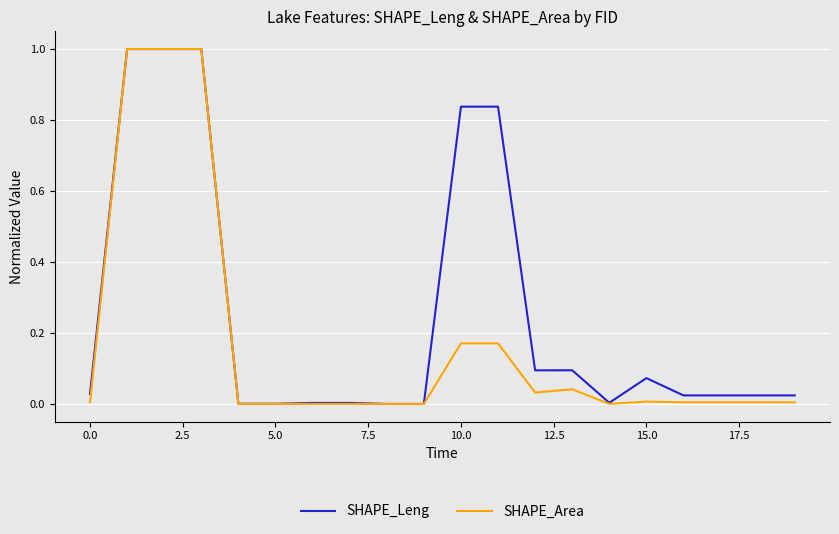

True or false: SHAPE_Leng has more than 1 interior local peaks.

True